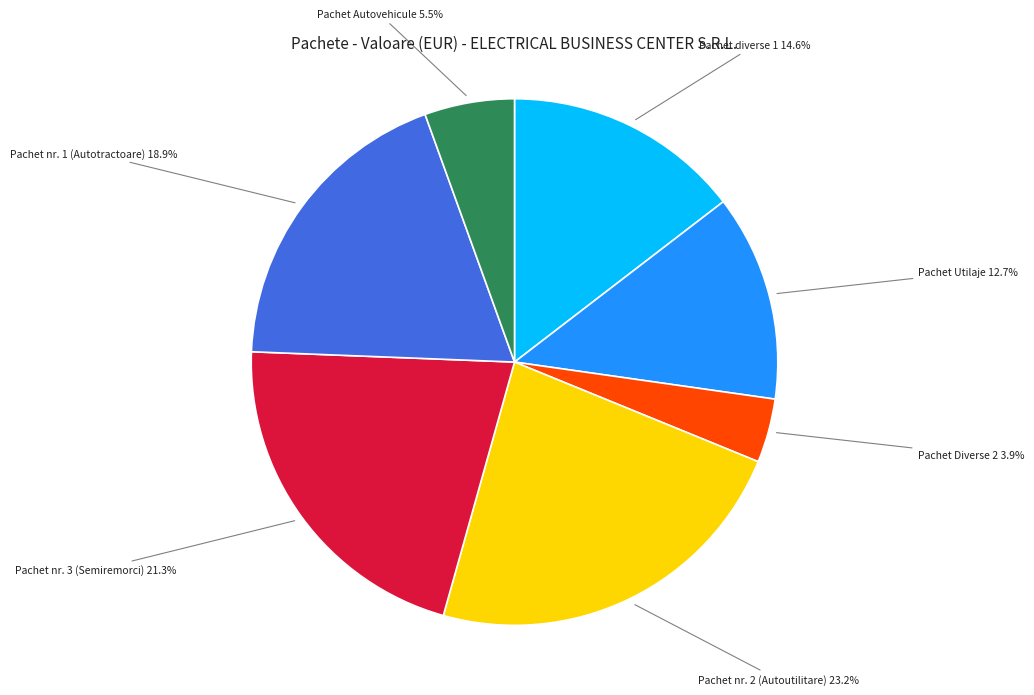

To the nearest percent, what is the difference between the largest and smallest slice percentages?

19%